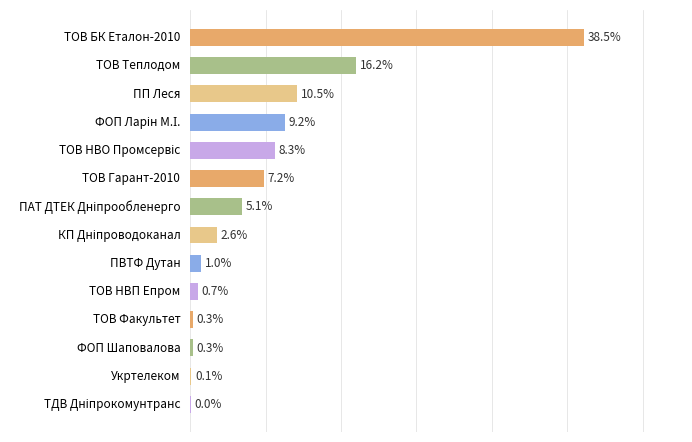

How many distinct data groups are displayed?

1